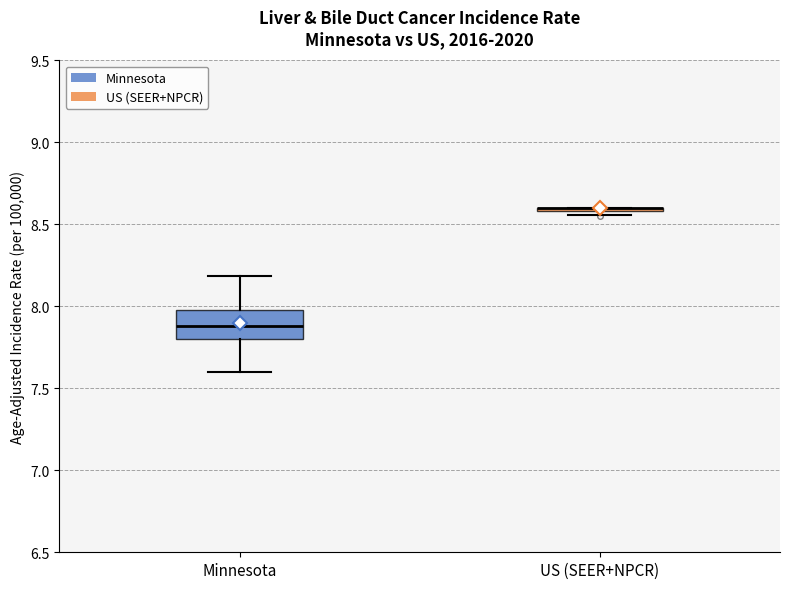

Where does the lower whisker of the box for Minnesota end on the y-axis? The values are not printed on the chart, so give them approximately, as read against the axis.

7.60